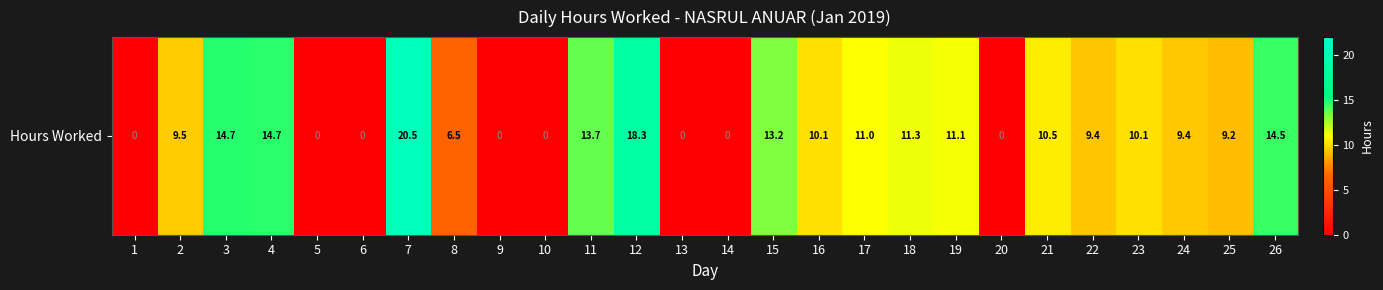

How many series are shown in this chart?

1